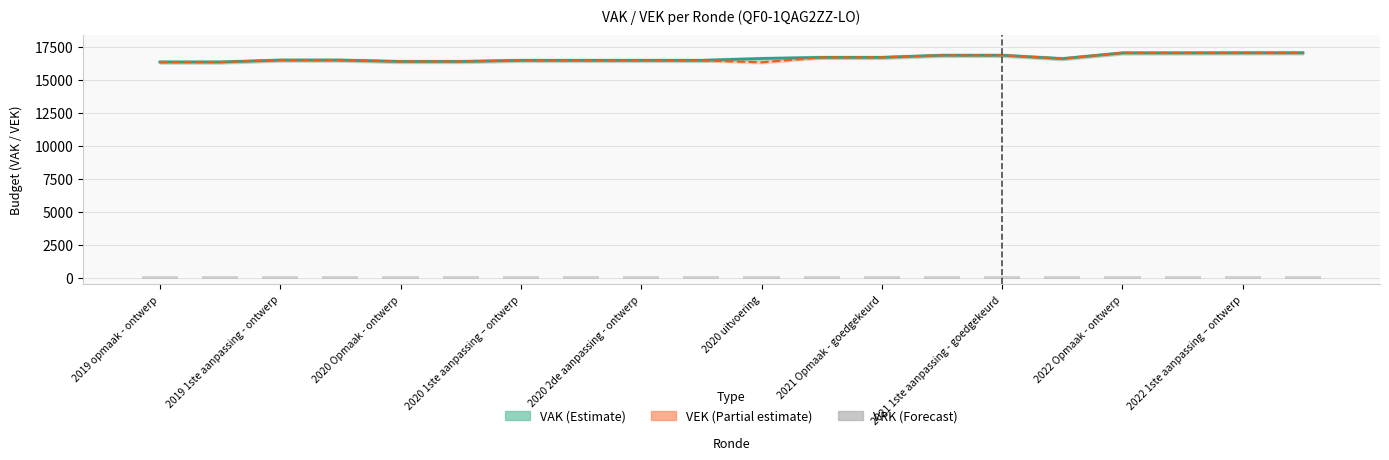

At which category does the chart reach its minimum across all series?

2019 opmaak - ontwerp